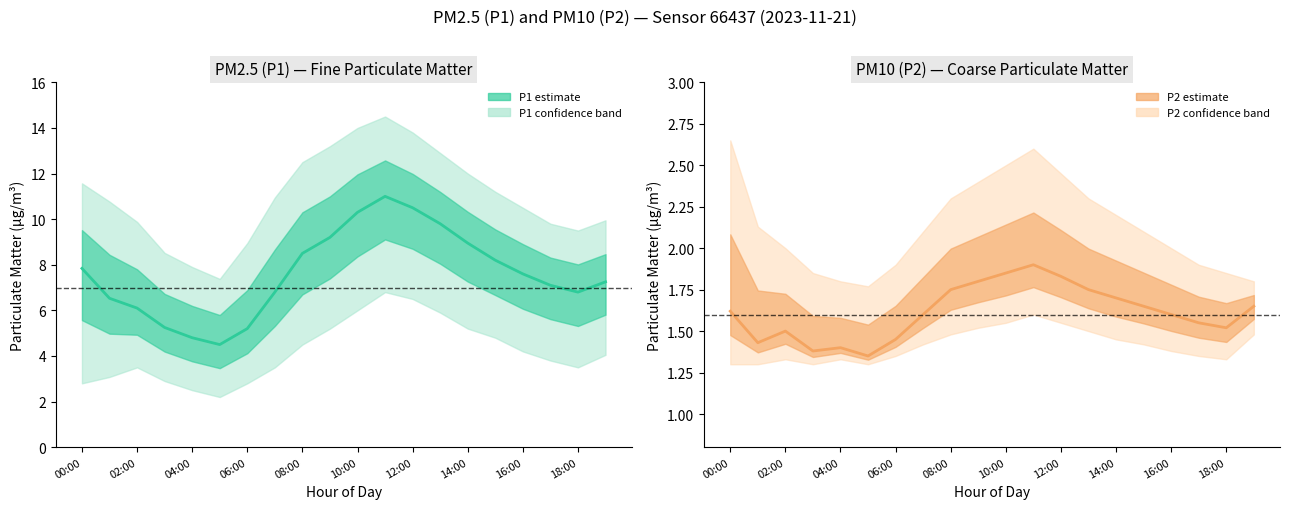

What is the label of the 11th point from the left?

10:00